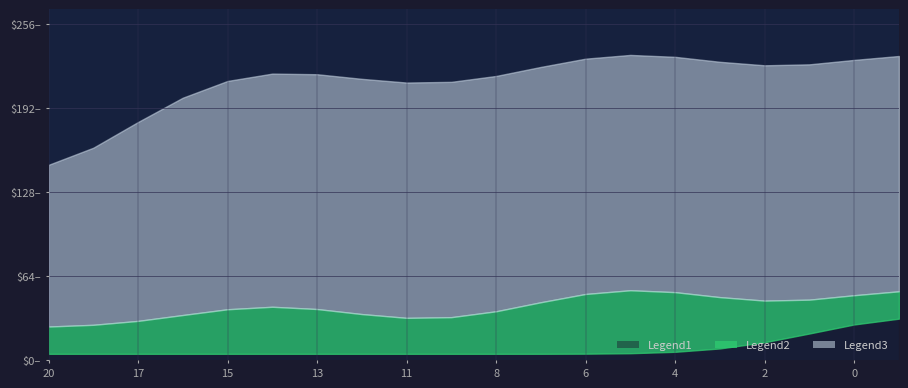

True or false: Min and Max cross at least once.

False